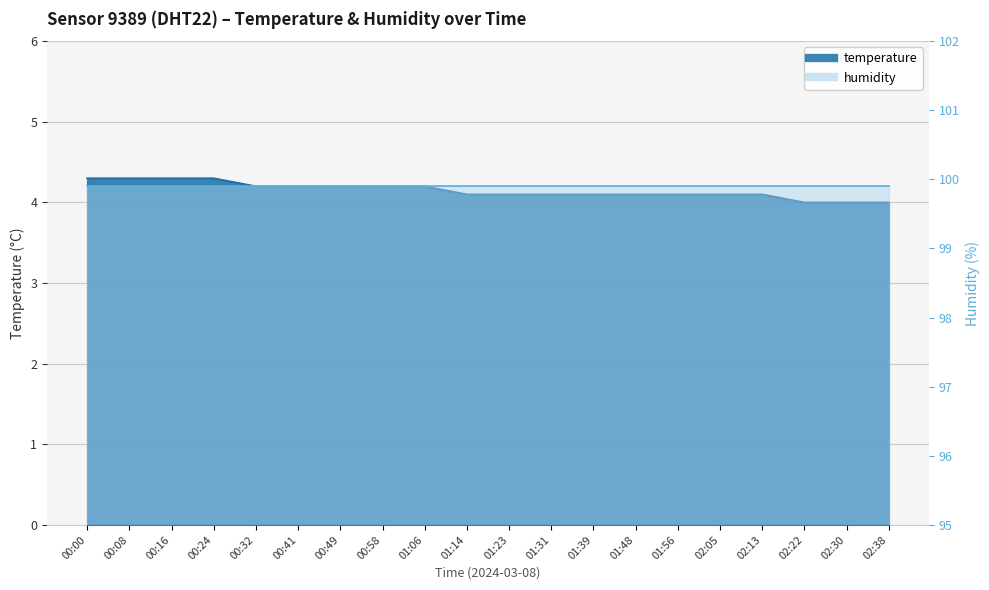

Is it true that the value at 02:05 is 4.1?

True